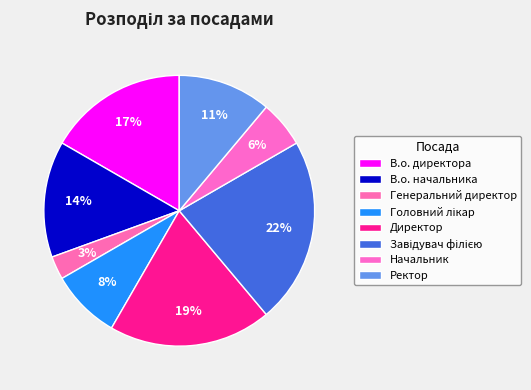

How many segments does this pie chart have?

8